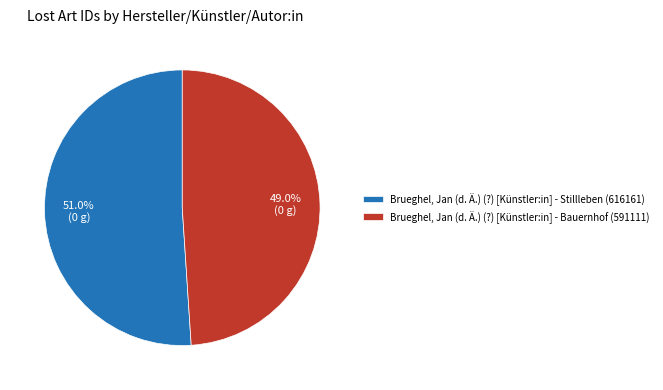

To the nearest percent, what portion does Brueghel, Jan (d. Ä.) (?) [Künstler:in] - Bauernhof (591111) represent?

49%